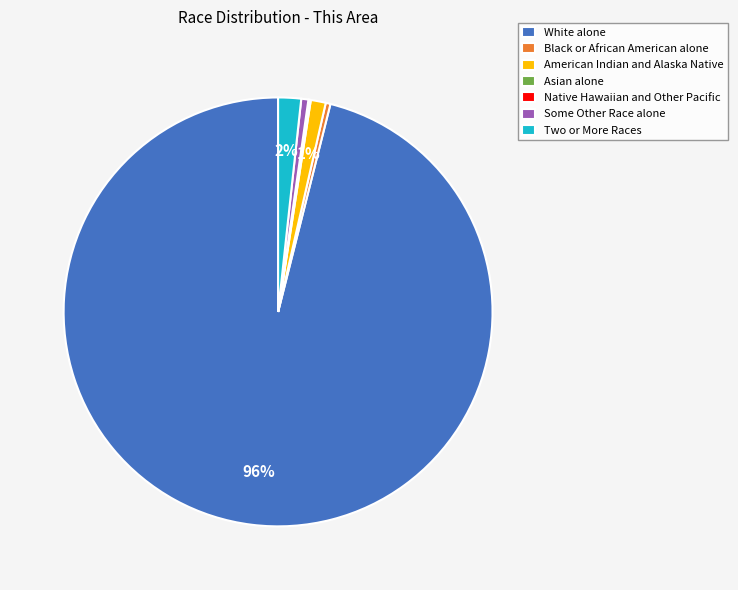

Does Some Other Race alone account for over 50% of the chart?

No